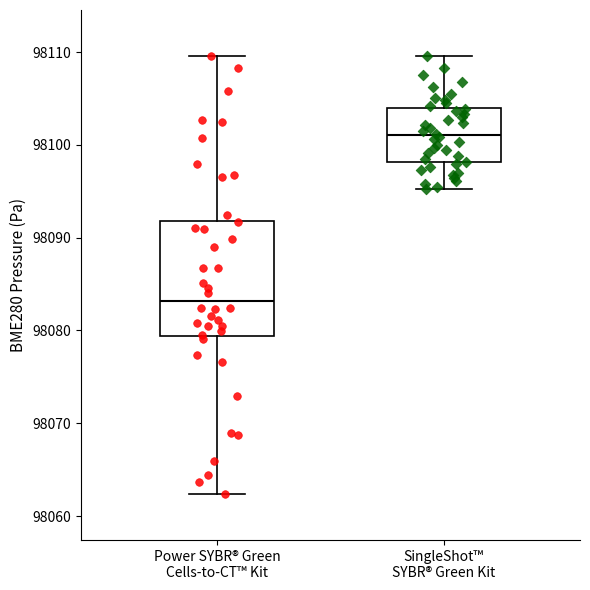

Reading left to right, transcribe this box plot: for each box, give where its median line is, the range the box spans, and where its two whiskers end, as read against the y-axis. The values are not printed on the chart, so give them approximately, as read against the axis.

Power SYBR® Green Cells-to-CT™ Kit: median 98083, box 98079 to 98092, whiskers 98062 to 98110
SingleShot™ SYBR® Green Kit: median 98101, box 98098 to 98104, whiskers 98095 to 98110